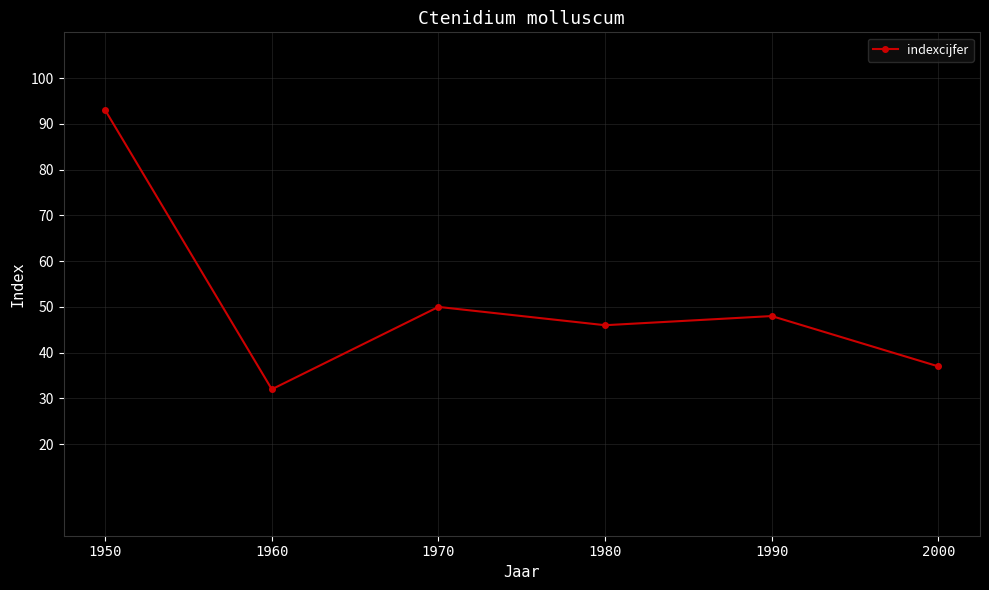

How many lines are shown in the chart?

1